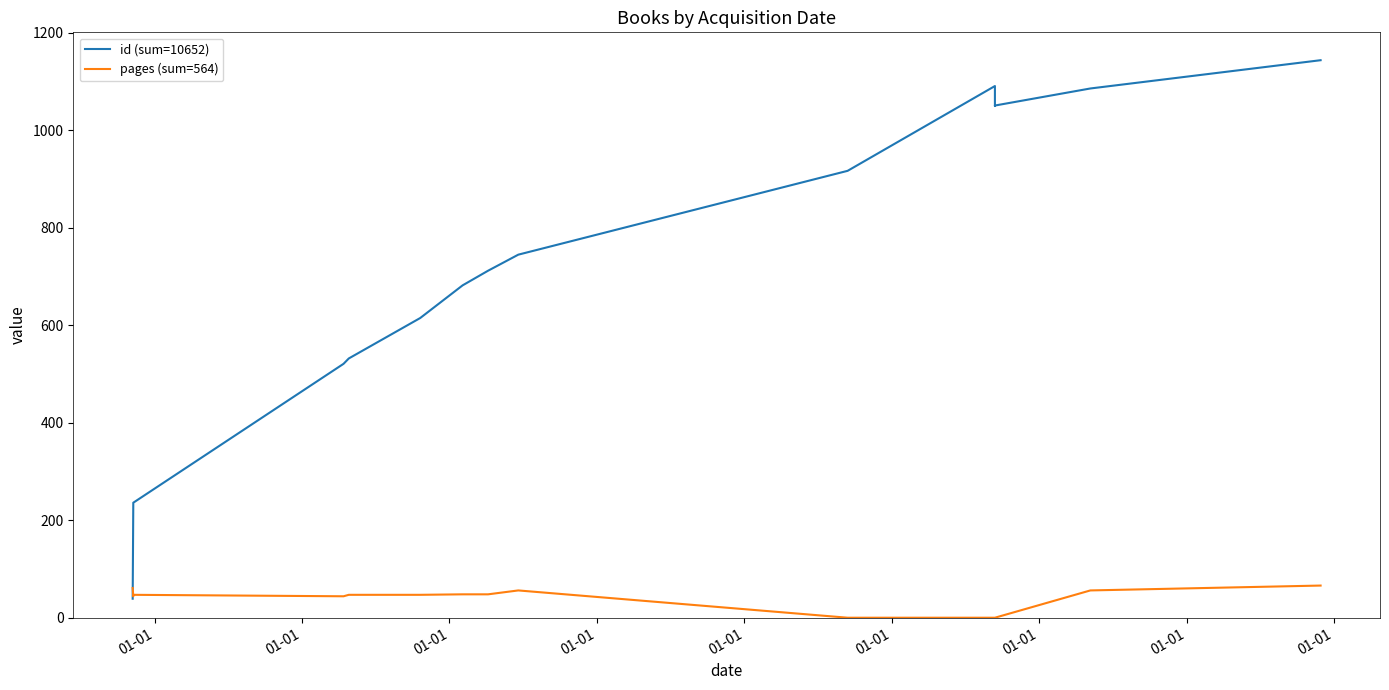

The pages (sum=564) series shows 74 at 01-01. True or false?

False